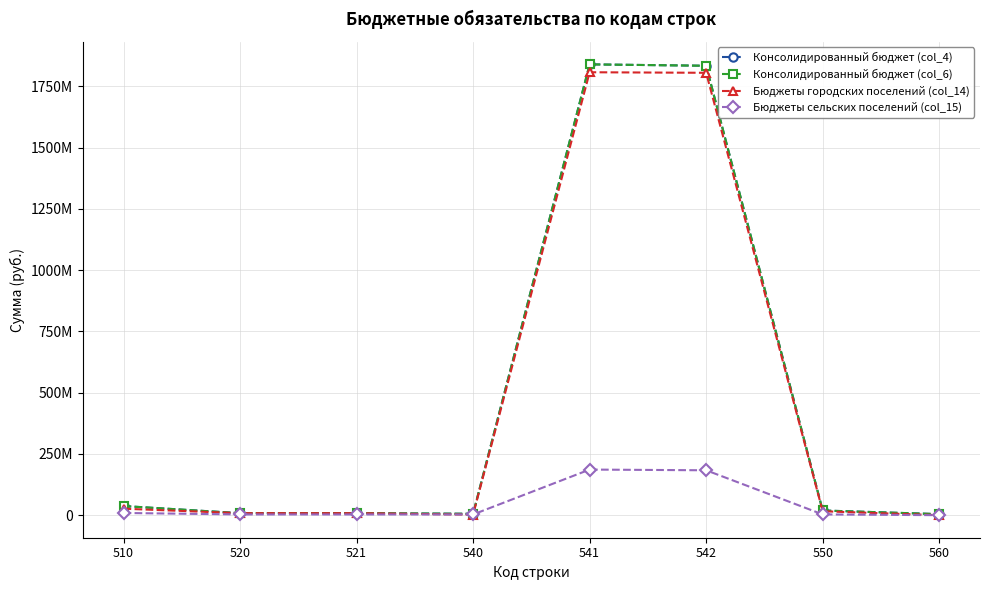

Is this an area chart (filled region under the line)?

No